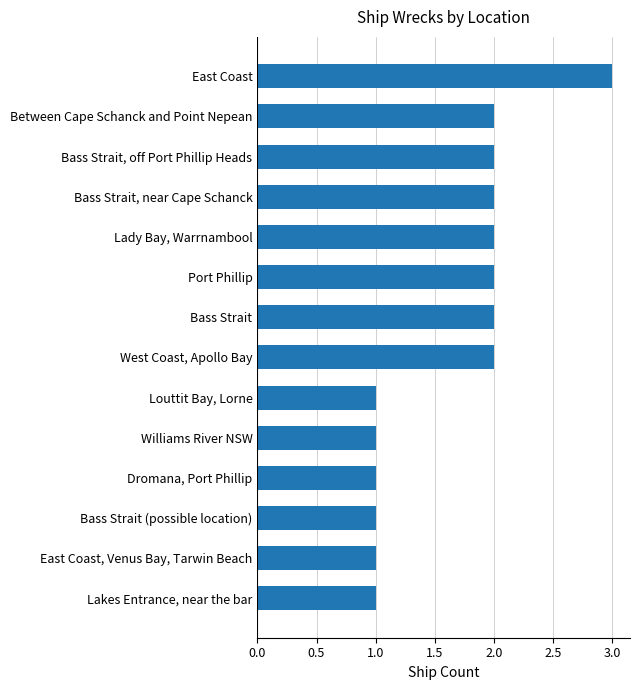

What is the sum of all values?

23